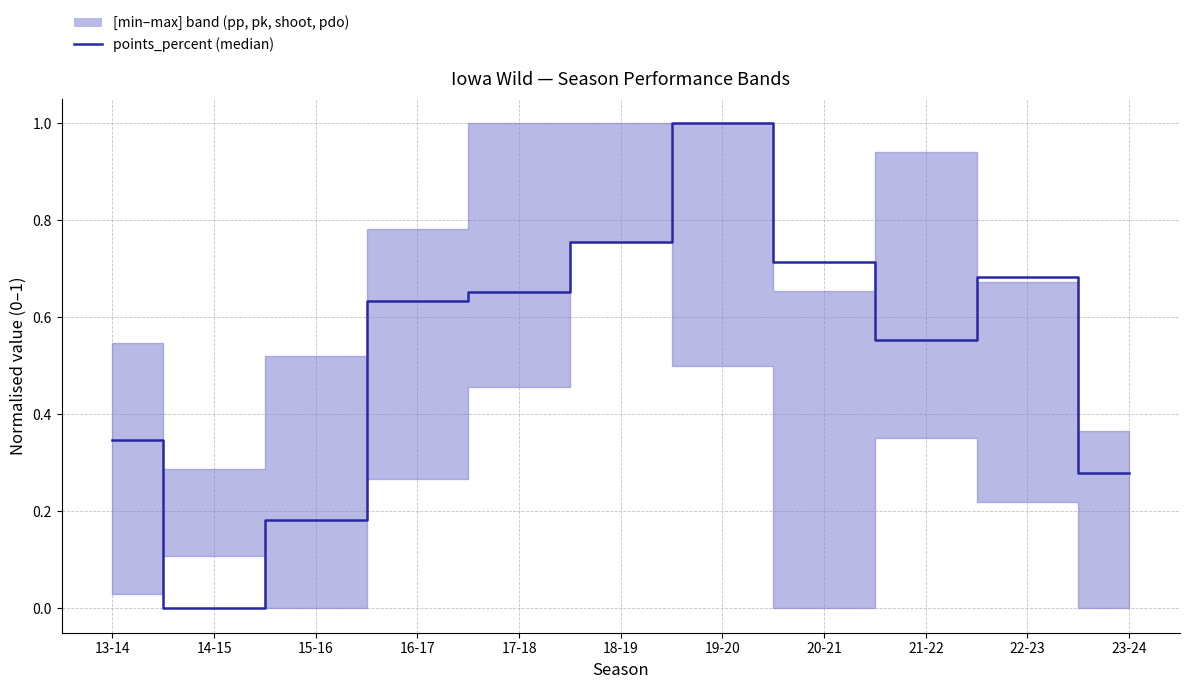

Where is the first local minimum?

14-15